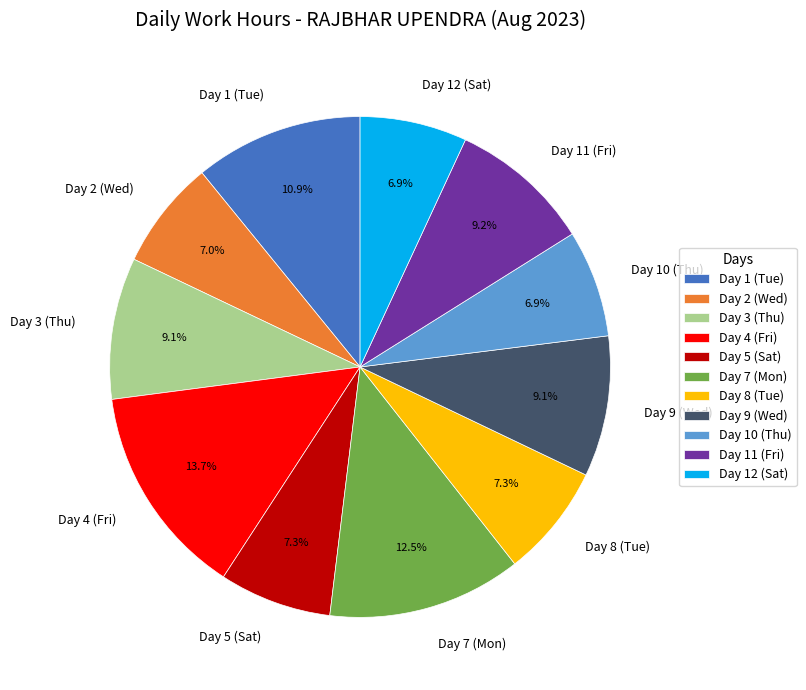

Do Day 9 (Wed) and Day 5 (Sat) together represent more than half of the pie?

No